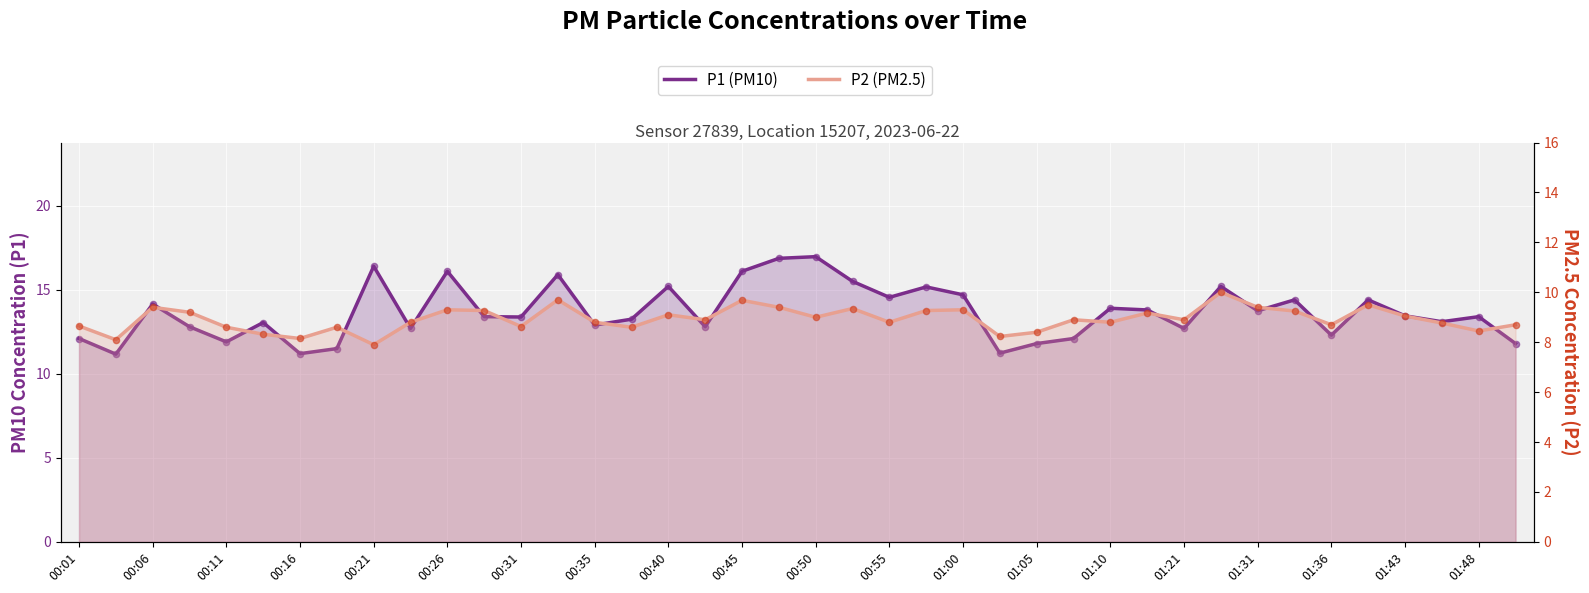

What are all the series names shown in the legend?

P1 (PM10), P2 (PM2.5)